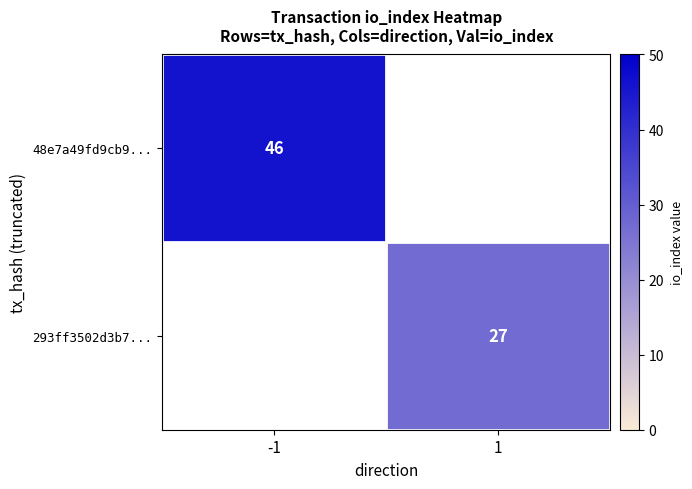

Is it true that 293ff3502d3b7... equals 27 at 1?

True